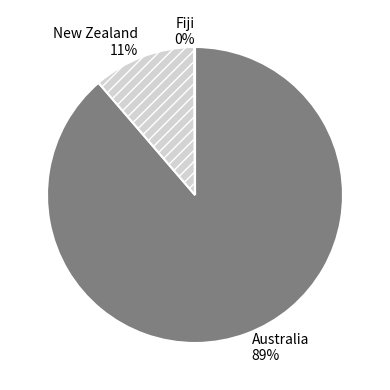

What is the largest slice in the pie chart?

Australia